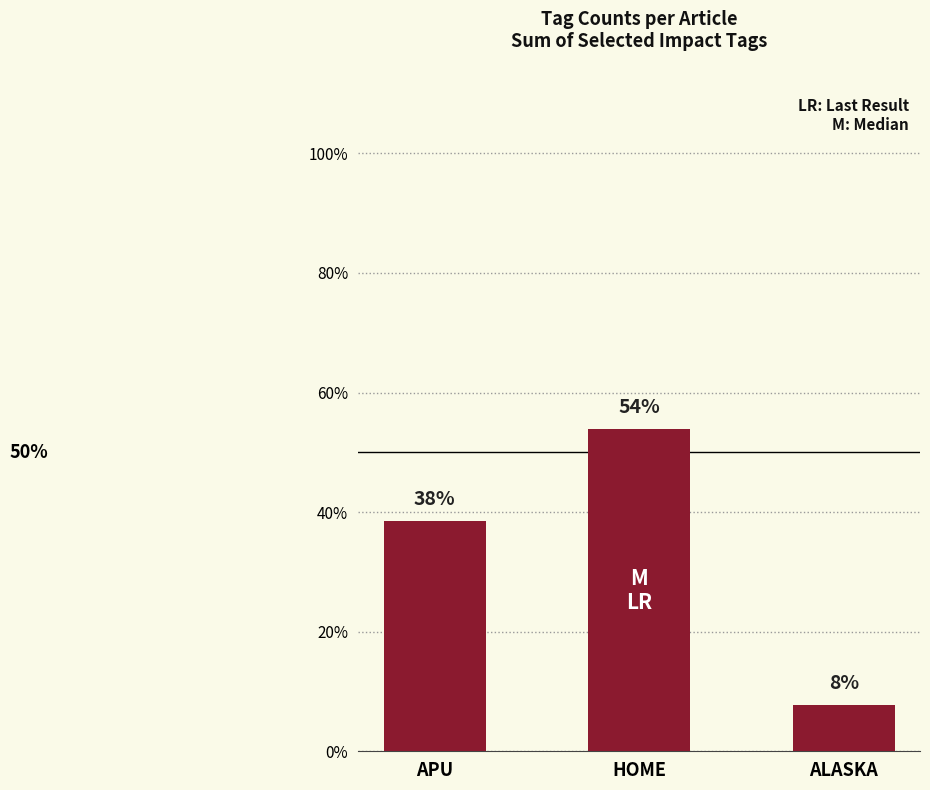

What is the minimum value shown in the chart?

0.1